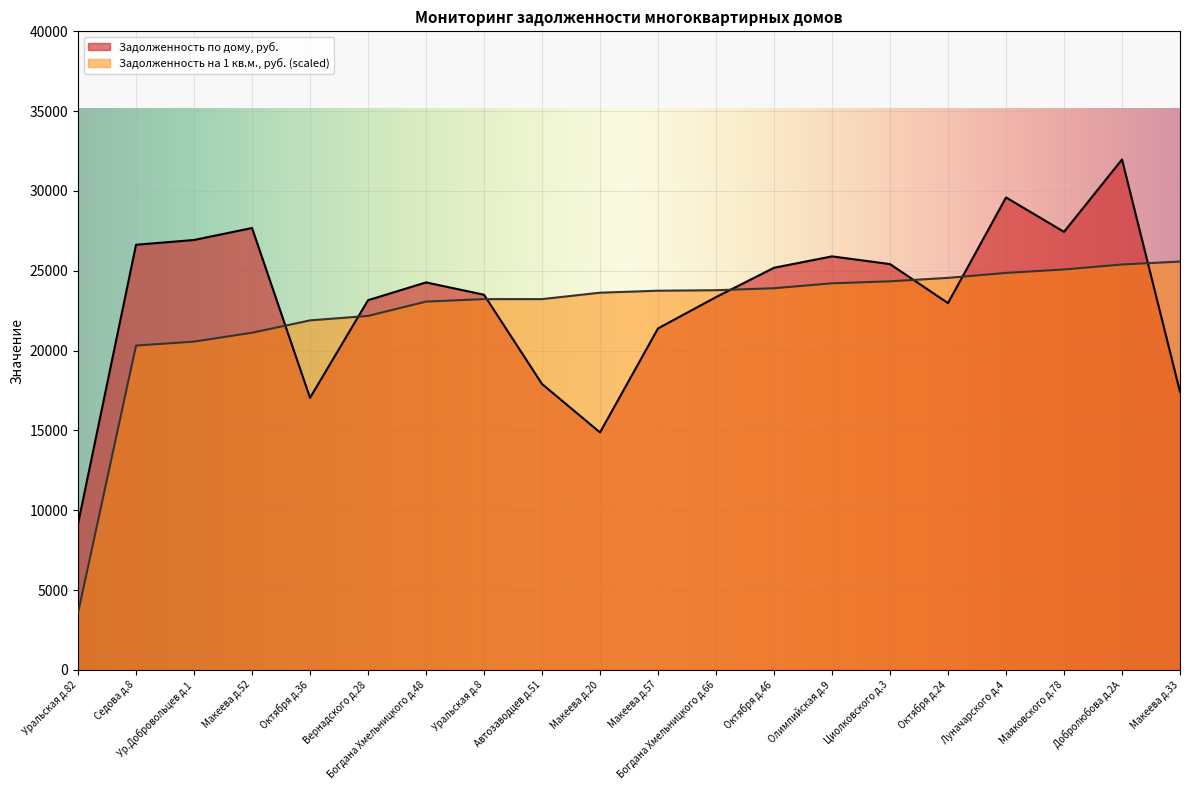

Between which two adjacent categories do Задолженность на 1 кв.м., руб. and Задолженность по дому, руб. first intersect?

Макеева д.52 and Октября д.36